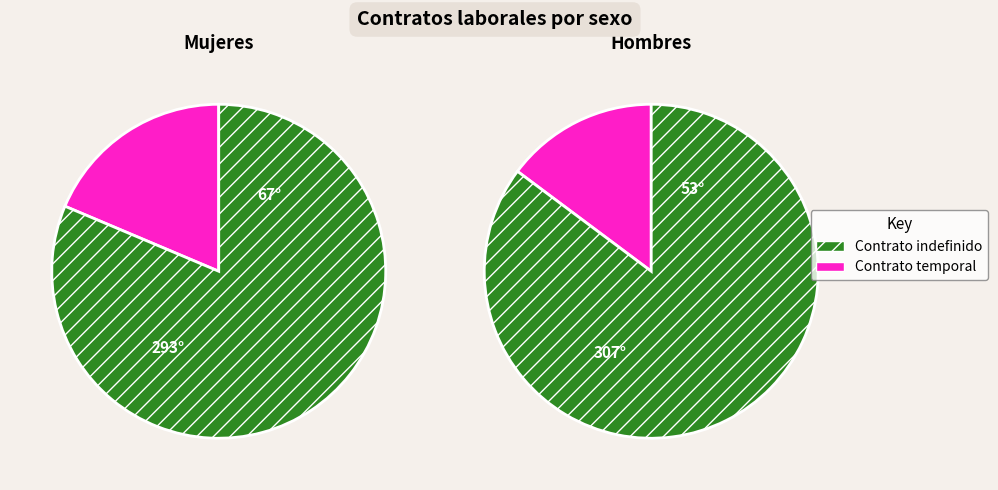

The Hombres slice represents 52% of the pie. True or false?

True